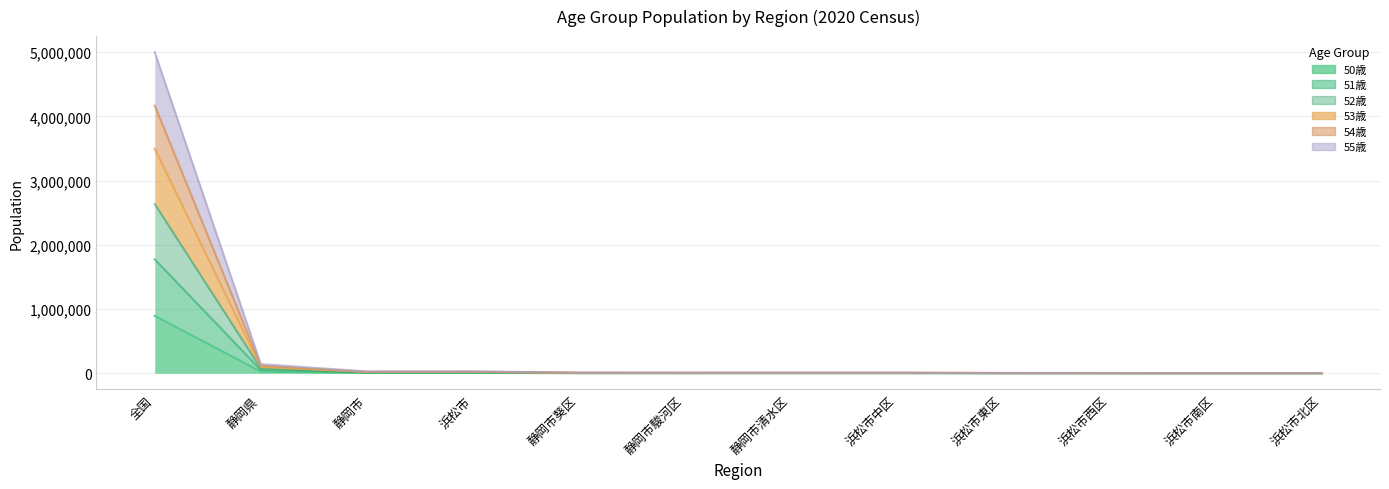

How many values in the 50歳 series exceed 1727?

5